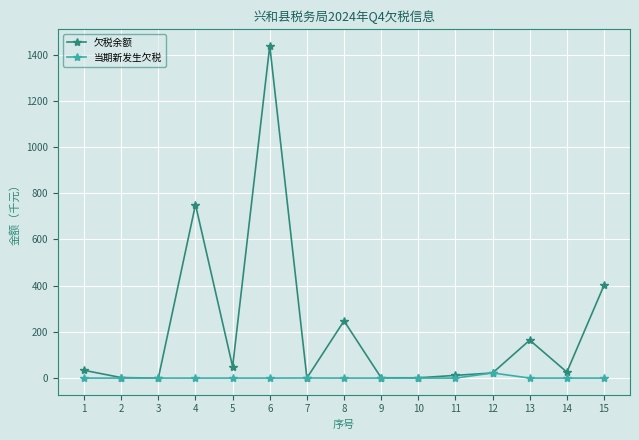

What is the average value of the 当期新发生欠税 series?

1.5